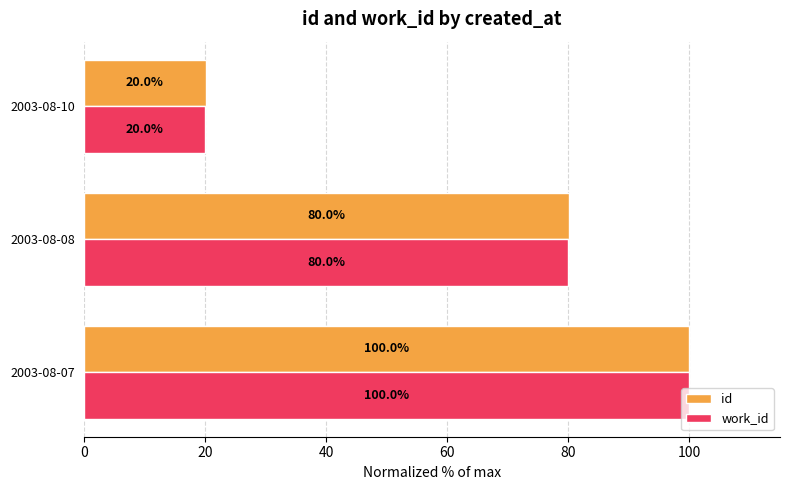

At which category is the sum across all series the highest?

2003-08-07